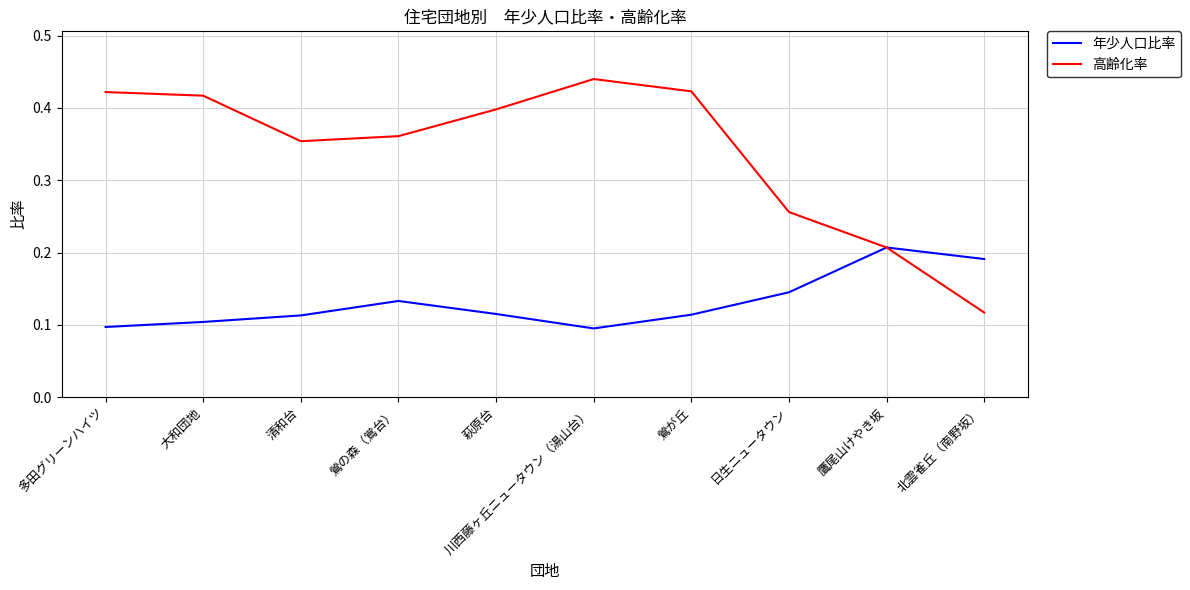

Which series has the largest range (max minus min)?

高齢化率